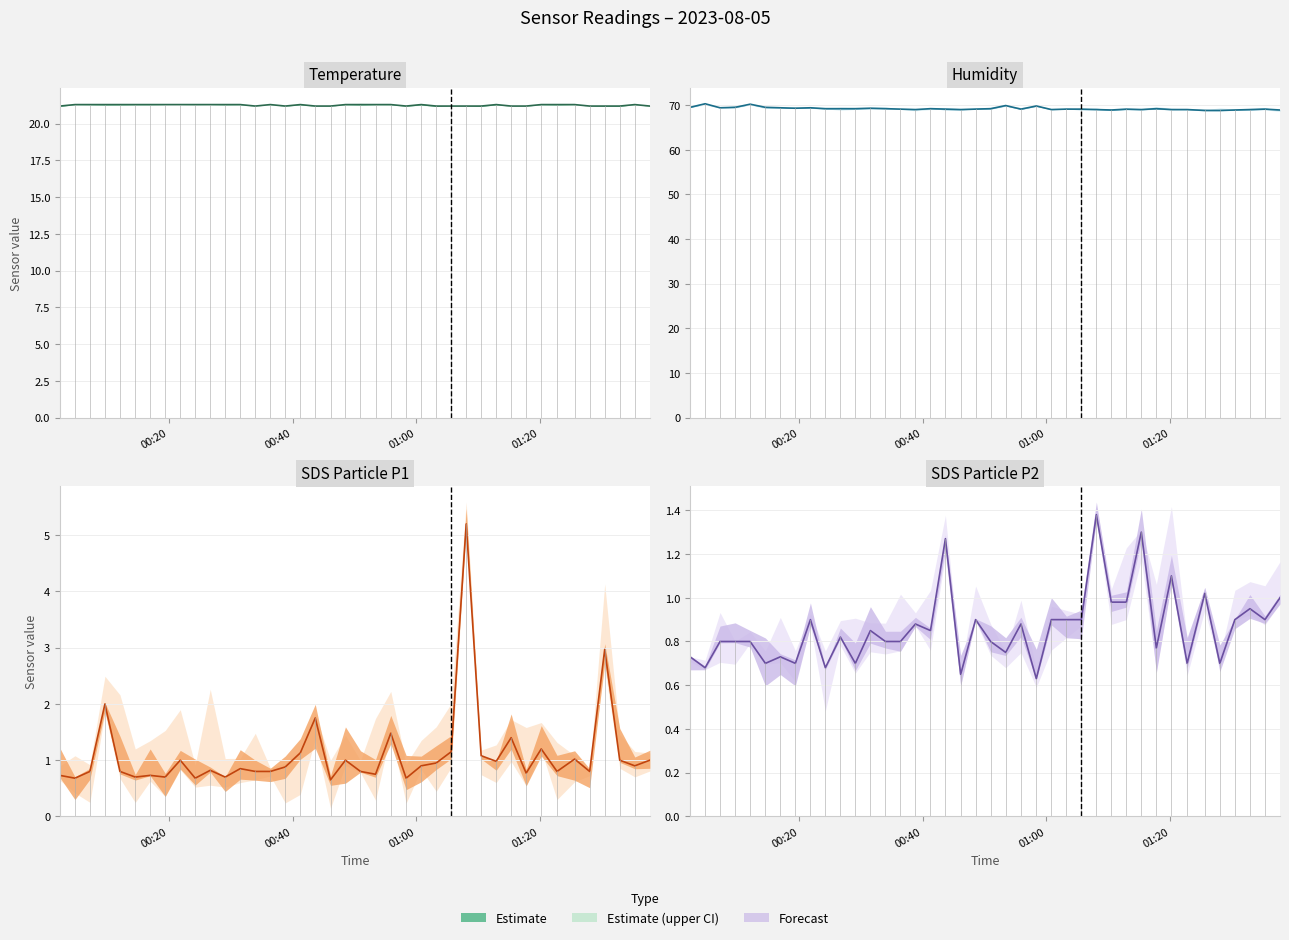

What is the difference between the SDS_P2 values at 22 and 21?

0.1